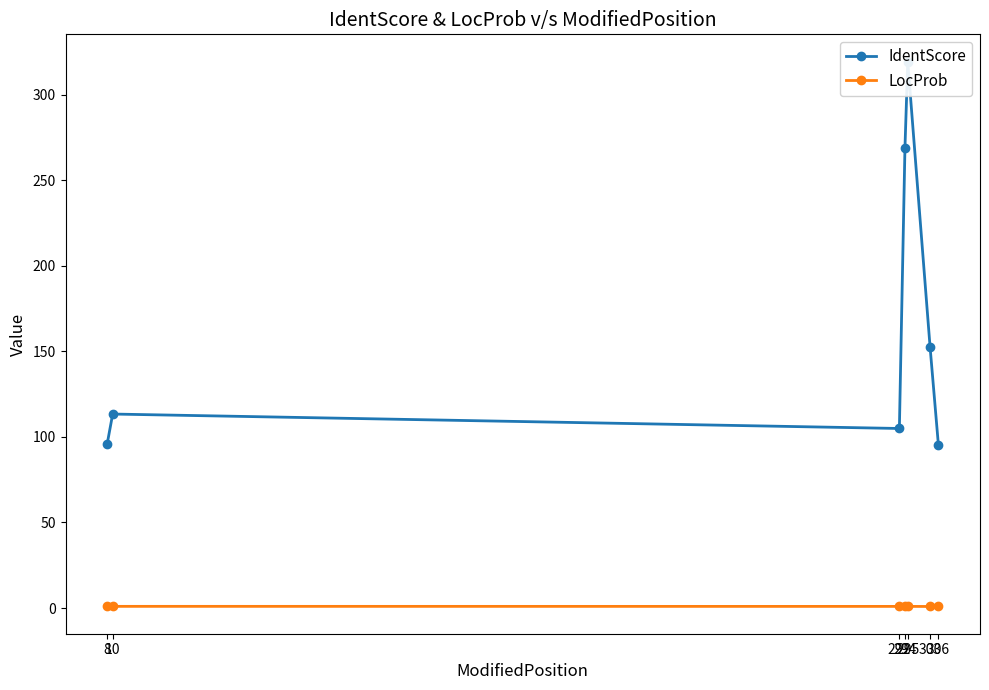

At 303, list the series in order from largest to smallest.

IdentScore, LocProb